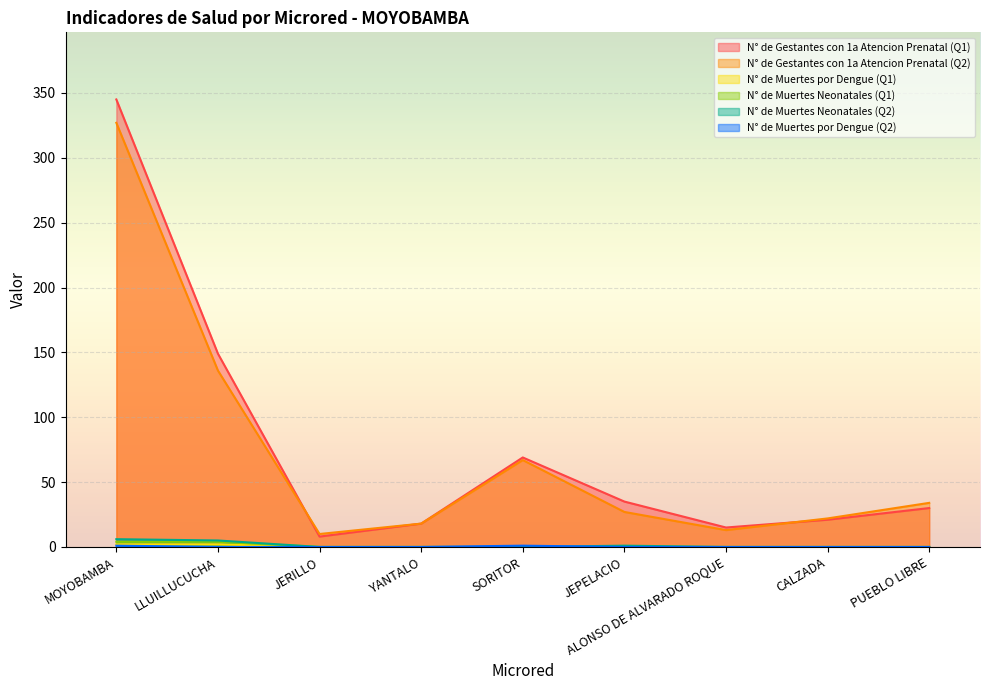

True or false: N° de Muertes por Dengue (Q1) has a value of 1 at JEPELACIO.

False